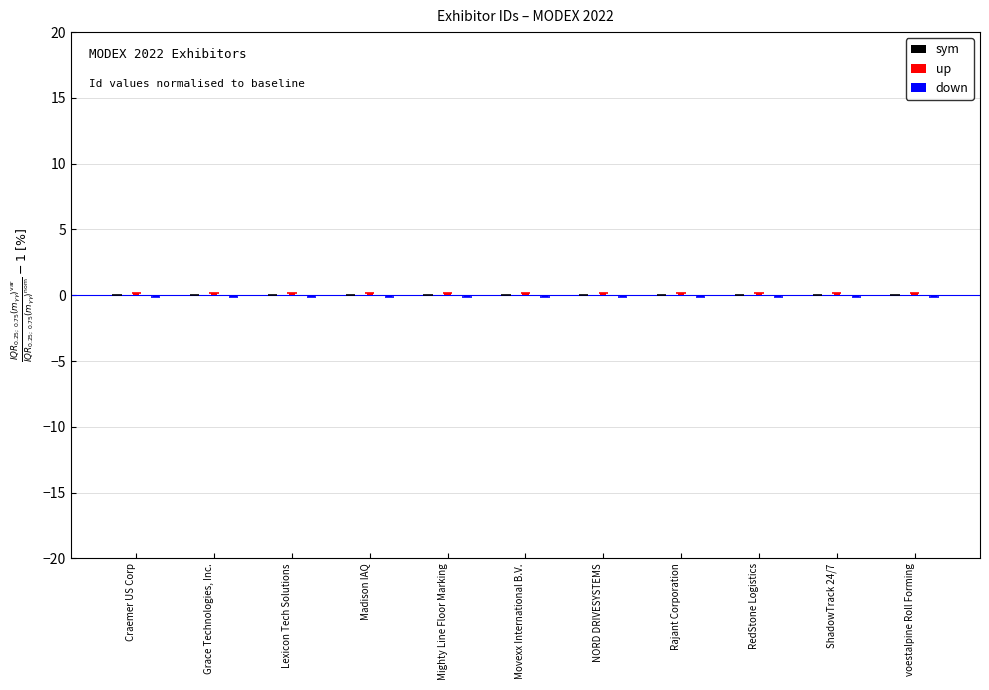

Are the bars horizontal?

No